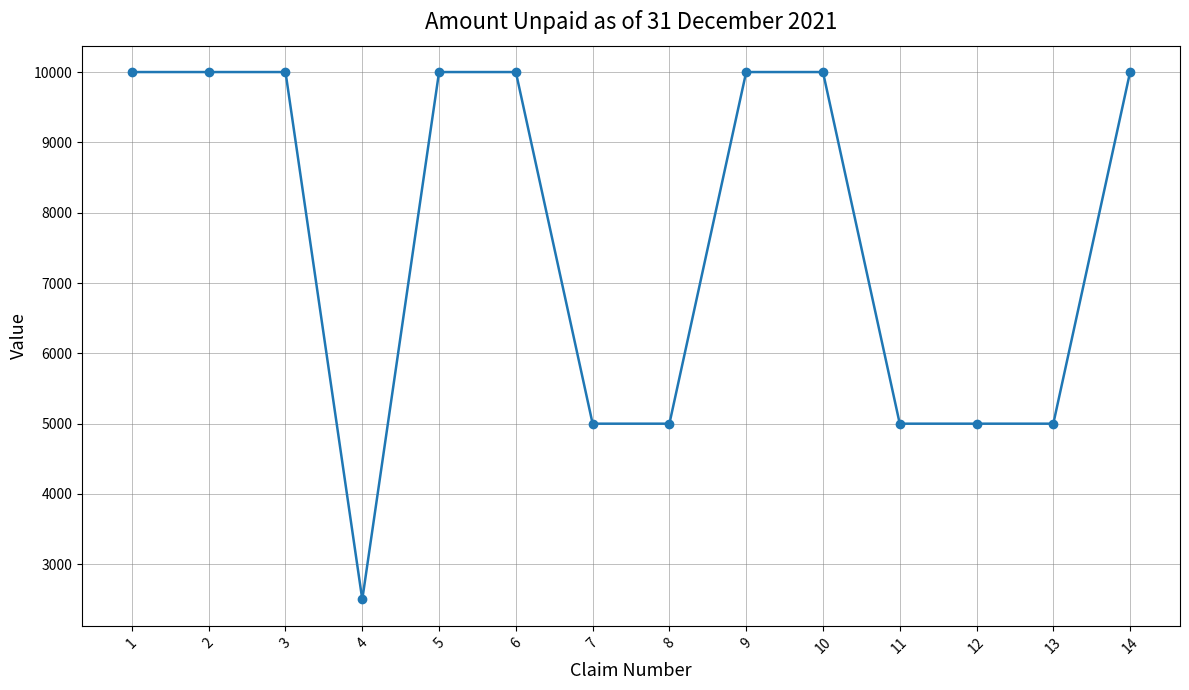

Which has a higher value, 1 or 12?

1